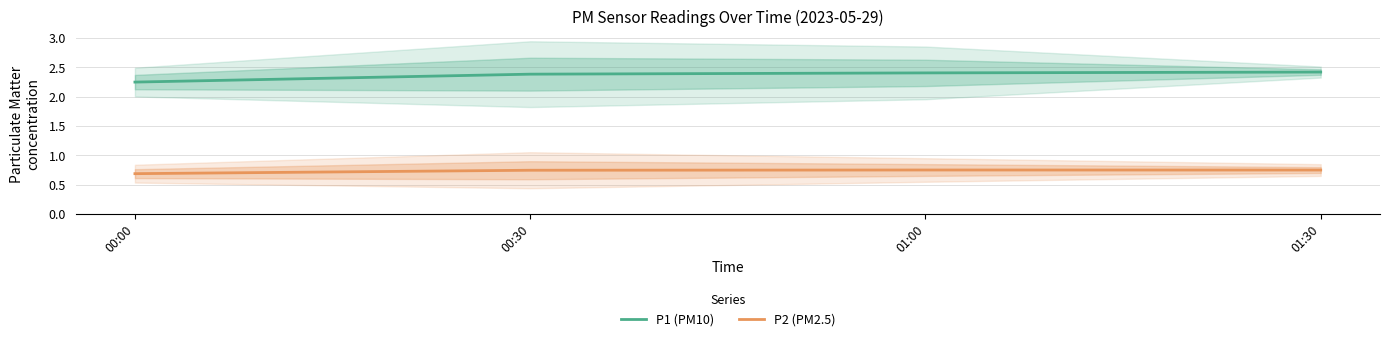

Is it true that P2 (PM2.5) equals 1.0 at 00:00?

False